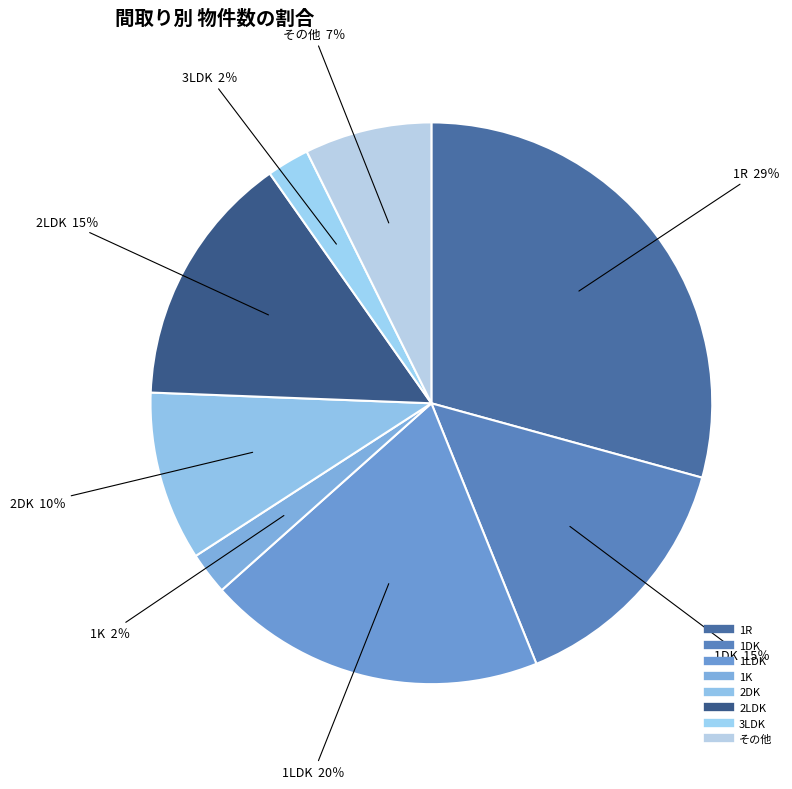

Does any single category account for the majority?

No